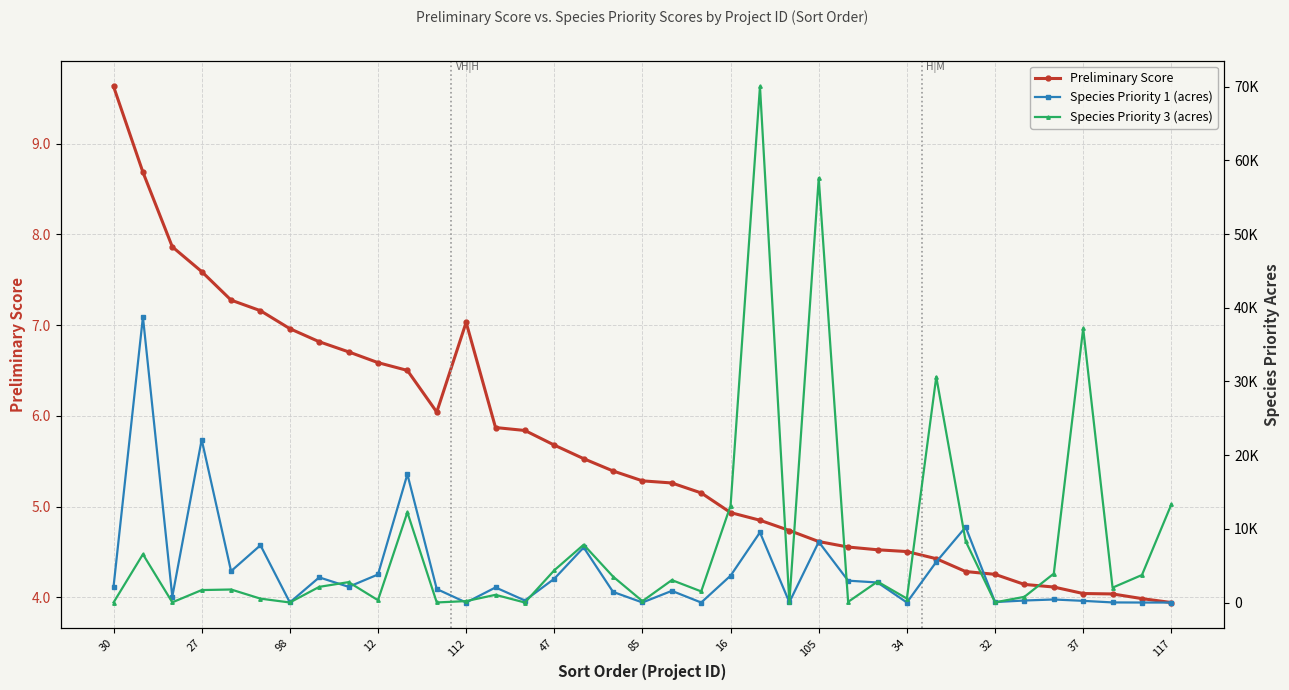

What is the difference between the maximum and minimum values in the Preliminary Score series?

5.7